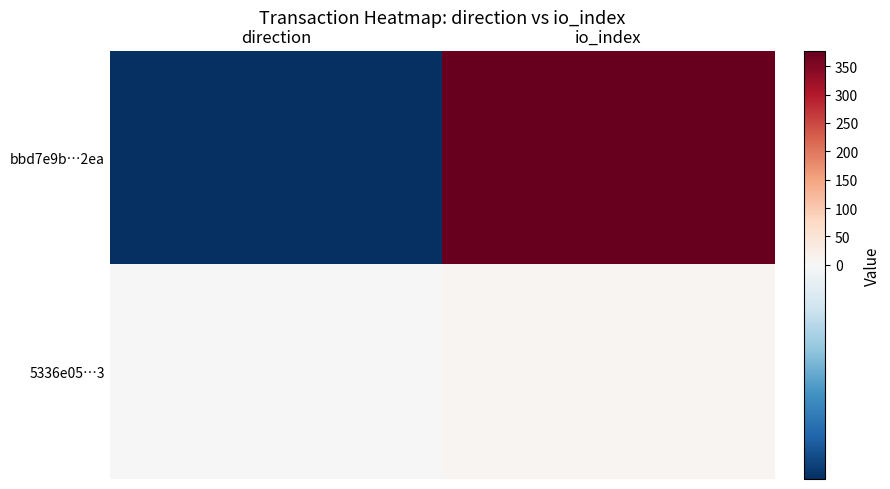

At which category is the sum across all series the highest?

io_index